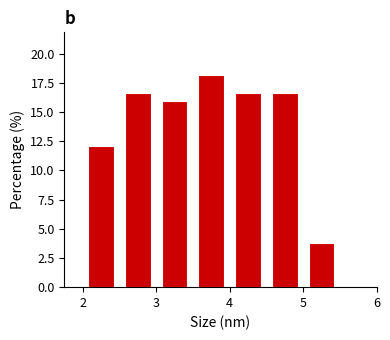

Reading left to right, list every bar in this chart as the range it spans on the x-axis followed by its height. The values are not printed on the chart, so give them approximately, as read against the axis.

2.0 to 2.5: 12.0
2.5 to 3.0: 16.5
3.0 to 3.5: 16.0
3.5 to 4.0: 18.0
4.0 to 4.5: 16.5
4.5 to 5.0: 16.5
5.0 to 5.5: 4.0